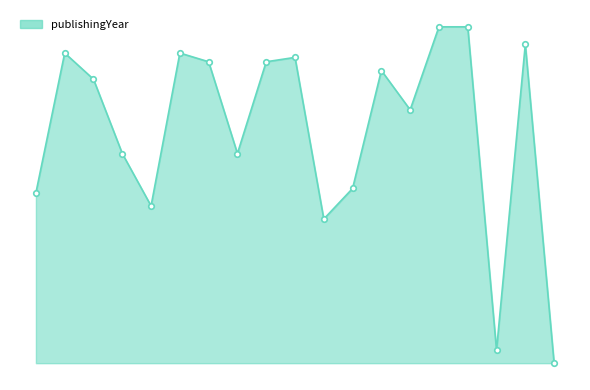

Which label corresponds to the smallest value in the chart?

17953